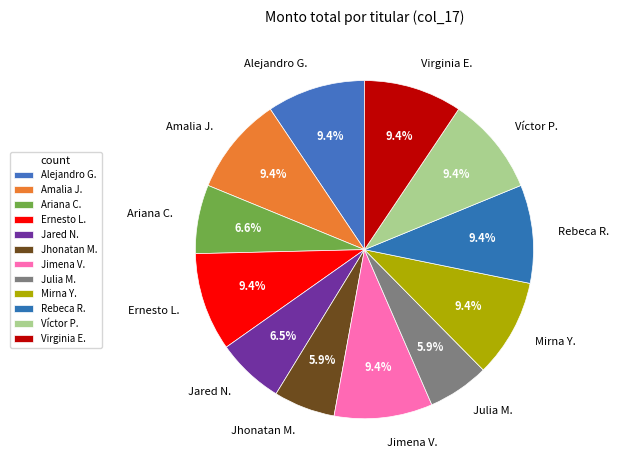

Between Jhonatan M. and Virginia E., which is larger?

Virginia E.